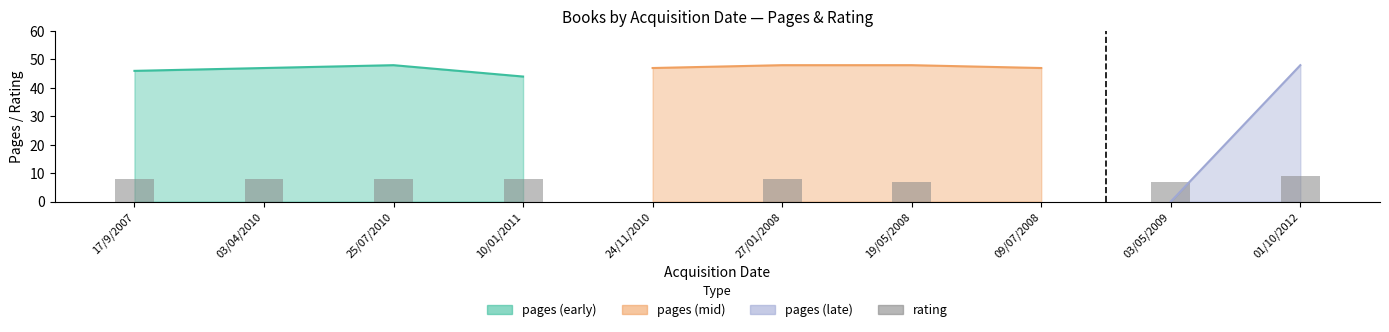

What is the change in value from 09/07/2008 to 03/05/2009?

+7